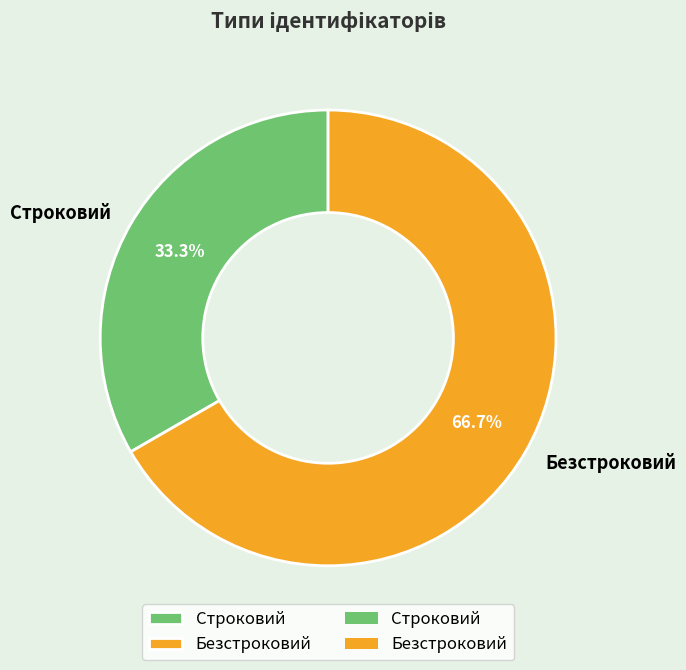

What is the largest slice in the pie chart?

Безстроковий